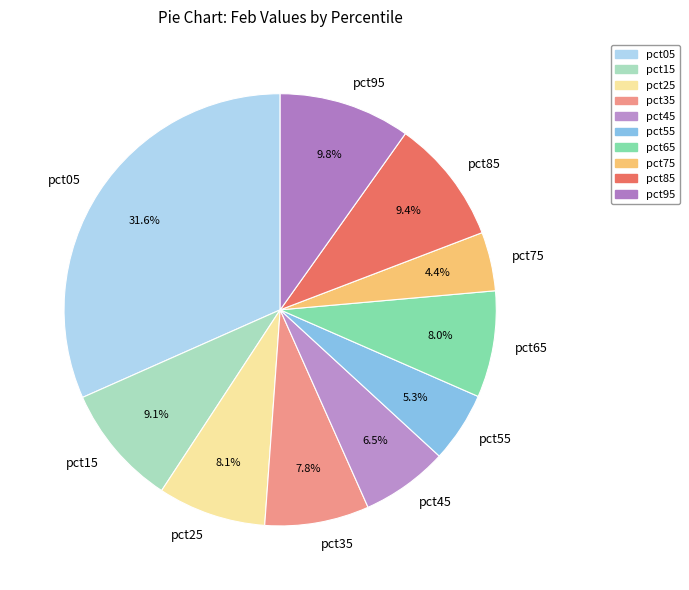

To the nearest percent, what is the average slice percentage?

10%